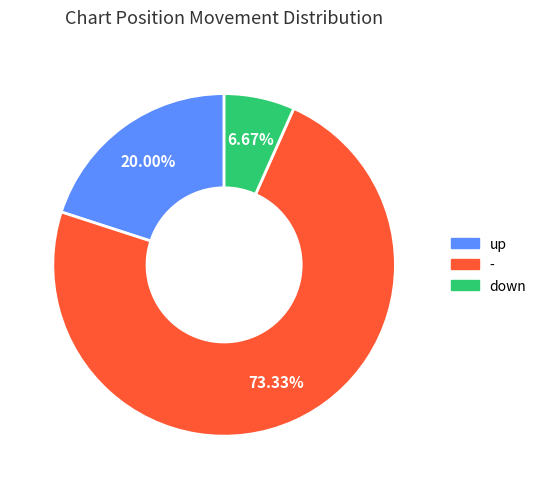

Which category has the biggest portion of the pie?

-